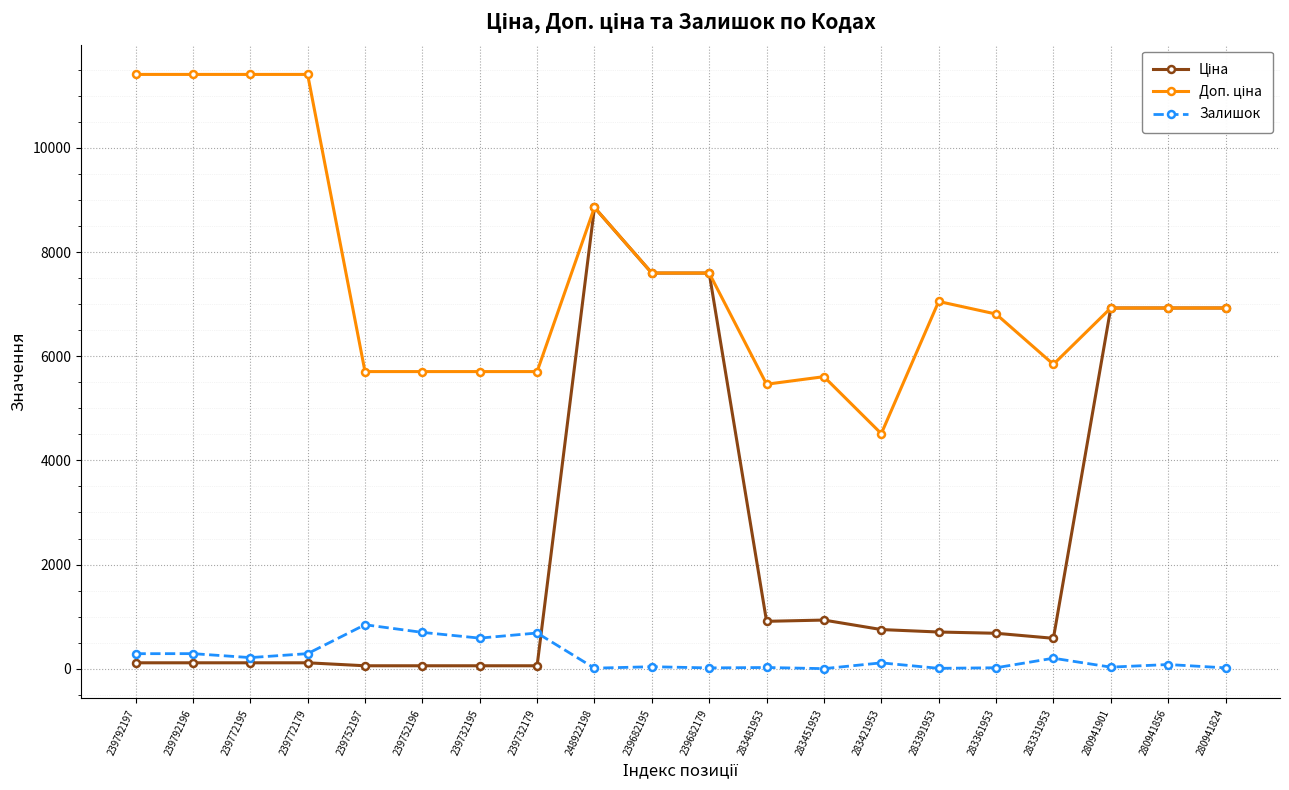

What is the greatest value displayed?

11410.0